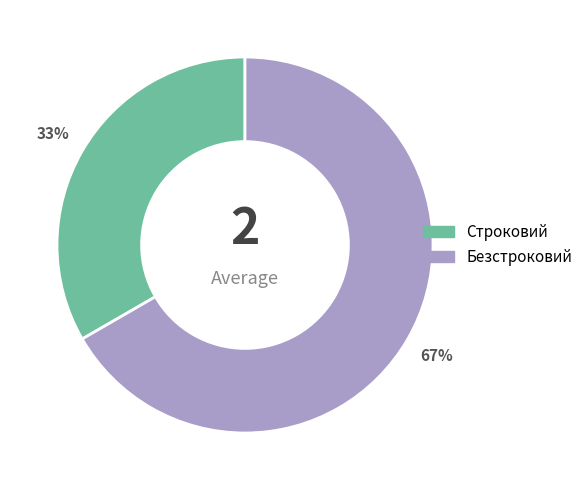

To the nearest percent, what is the combined percentage of Строковий and Безстроковий?

100%